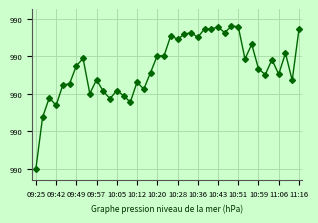

Does the chart have visible grid lines?

Yes